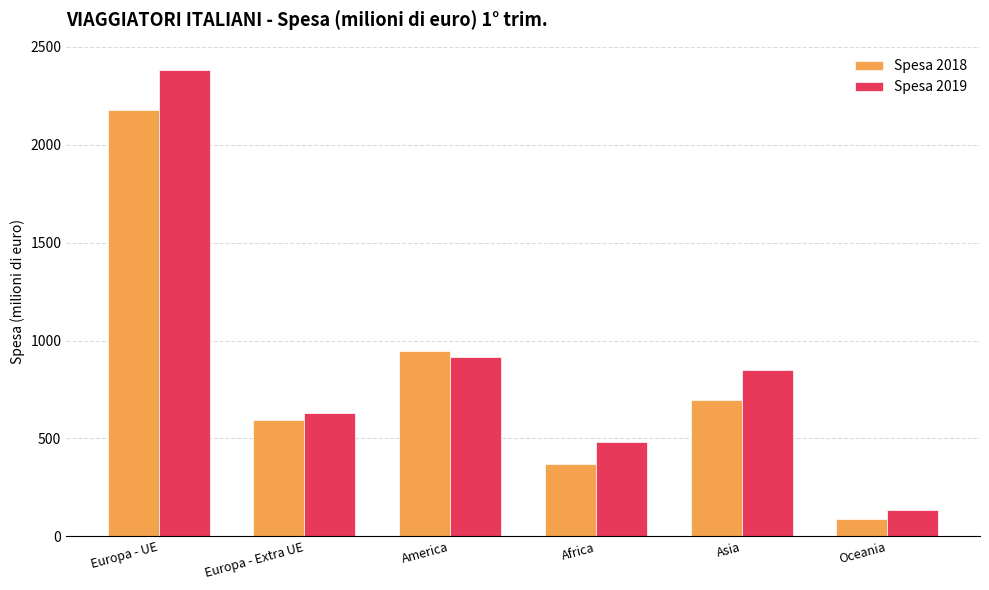

At which label is Spesa 2018 closest to 1132?

America